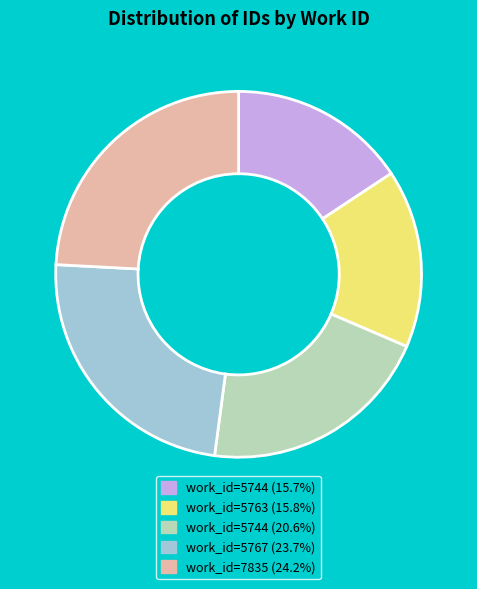

Is there a majority slice in this chart?

No